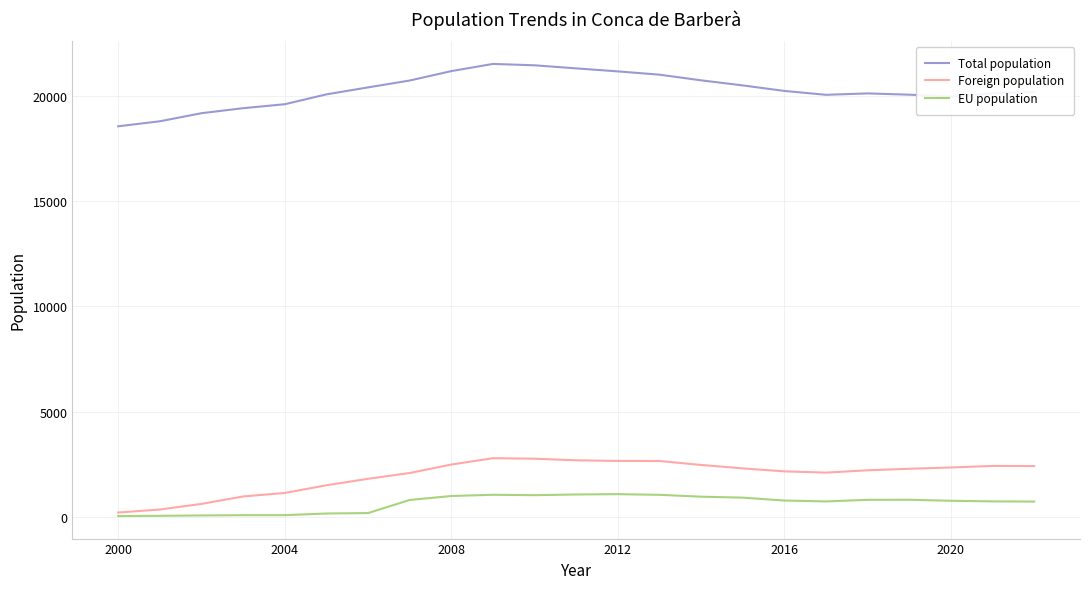

What is the lowest value of the Total population series?

18541